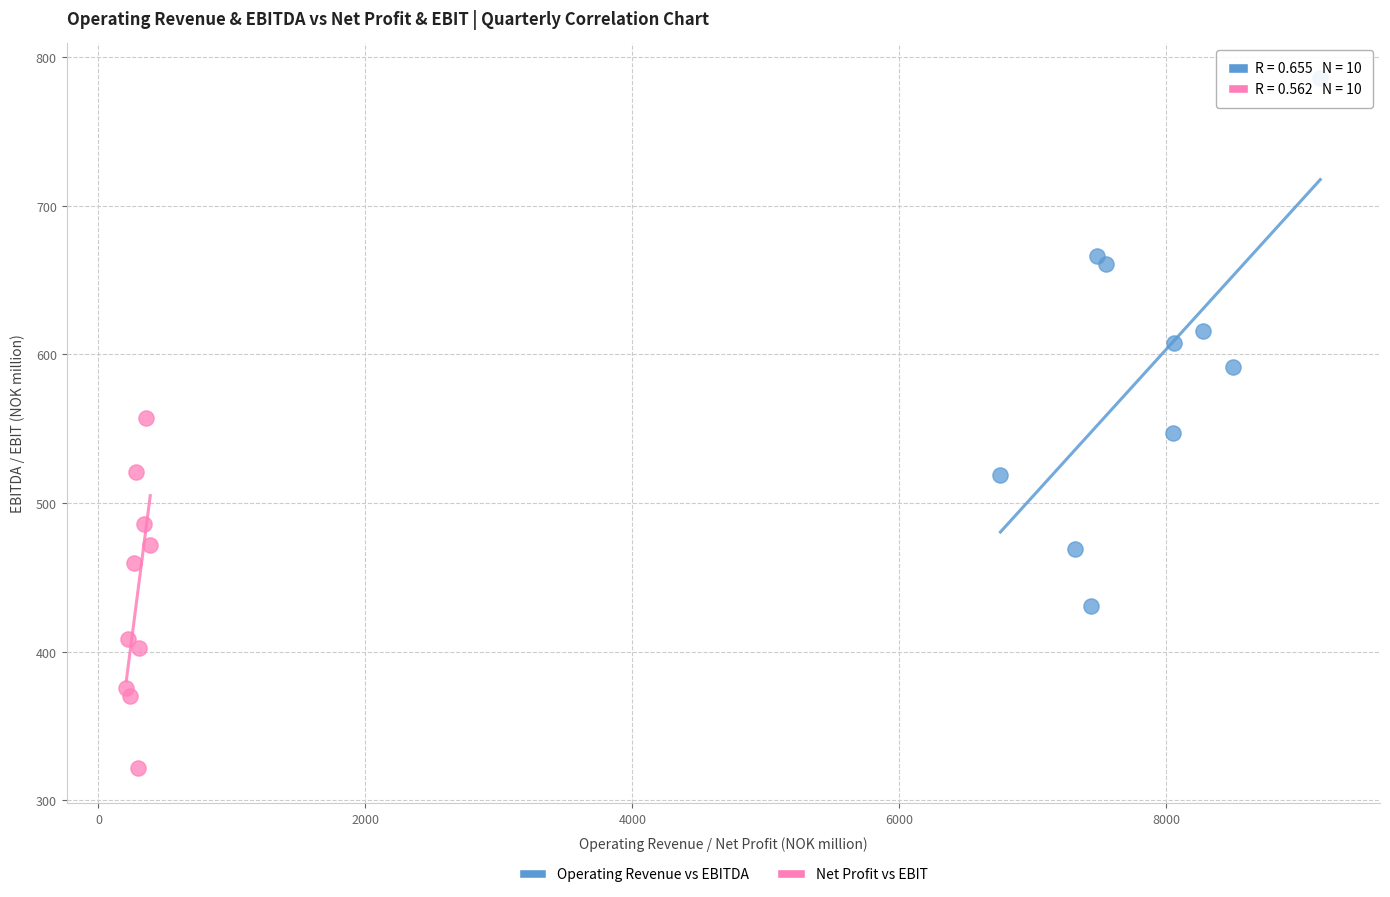

Which series contains the highest Y value?

Operating Revenue vs EBITDA